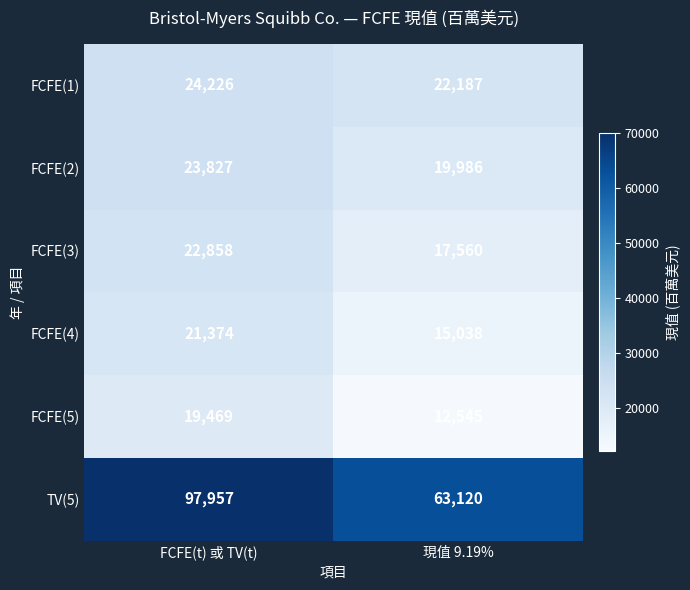

What is the difference between the maximum and minimum values in the FCFE(5) series?

6924